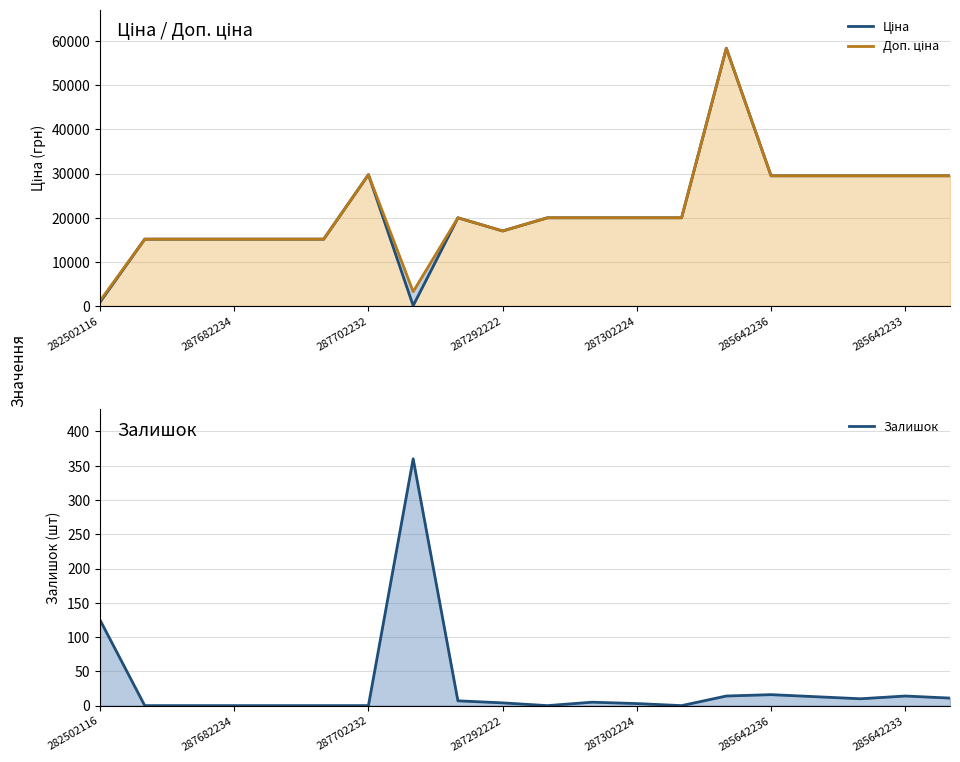

What is the value of the Ціна point at the 1st from the left?

818.5